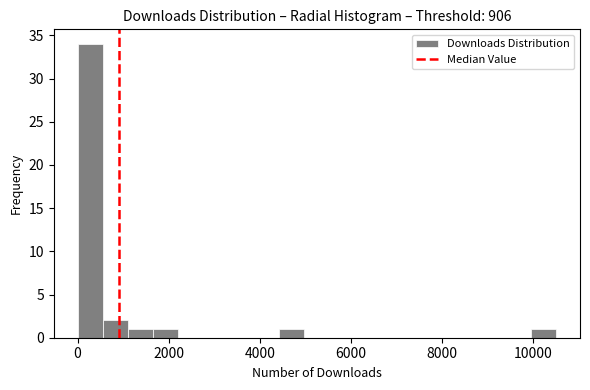

Around what value on the x-axis is the tallest bar? Give the approximate position of its centre, as read against the axis.

200